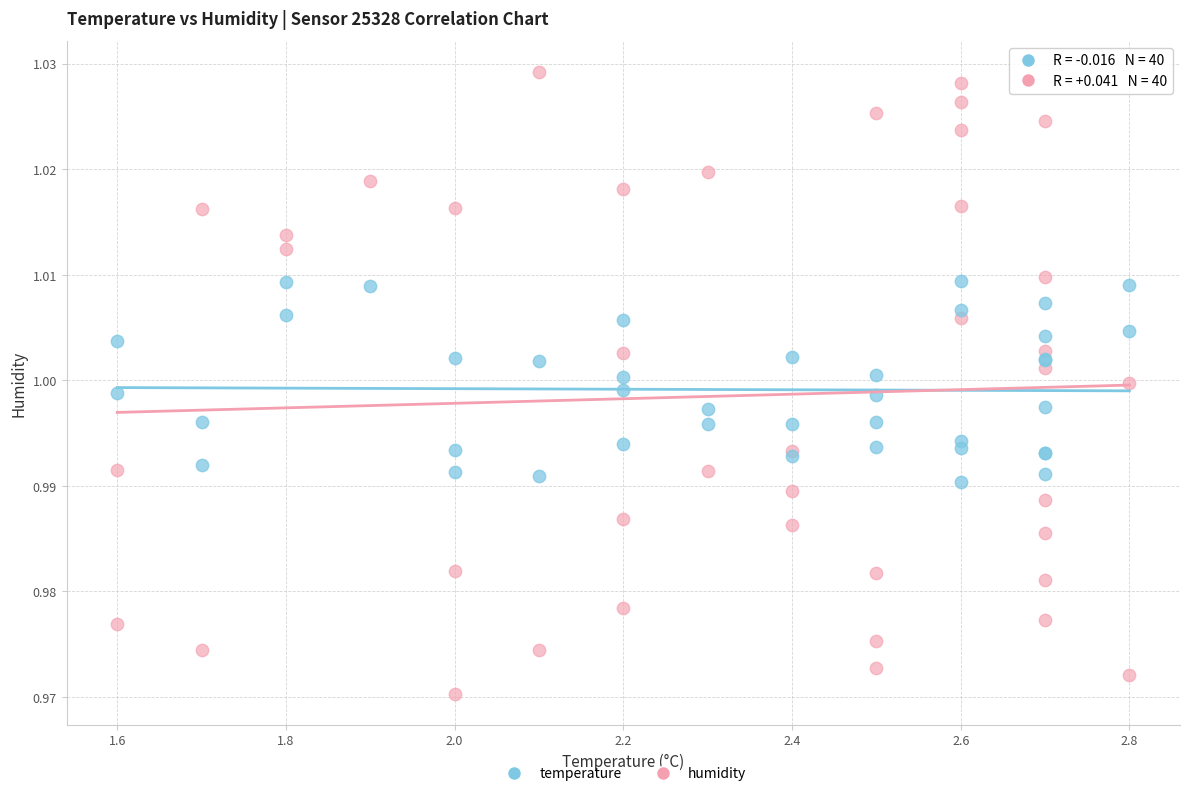

What is the X range (max minus min) for the scatter plot?

1.2